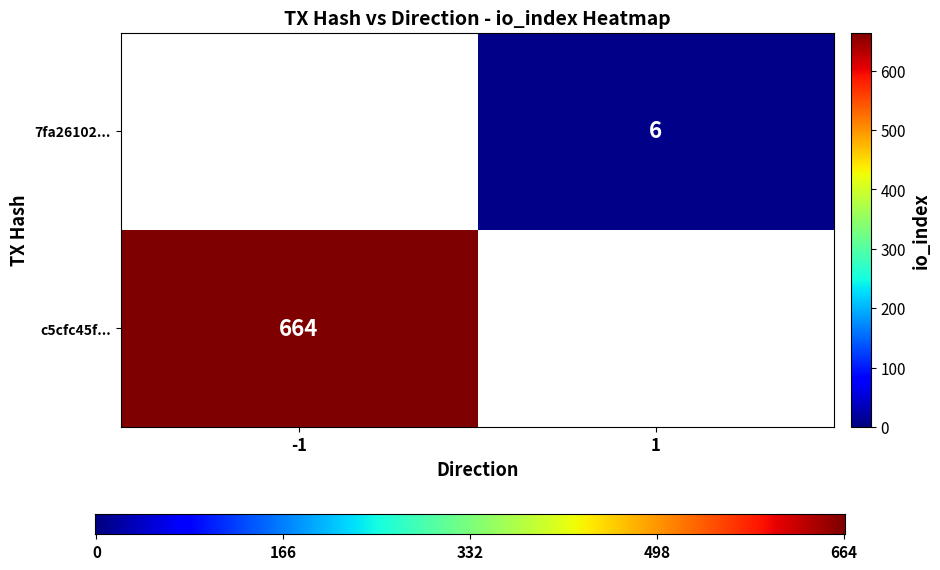

What is the sum of the c5cfc45fcc3c8cfc1c3095b907d5efb0b3af98e values at direction and io_index?

663